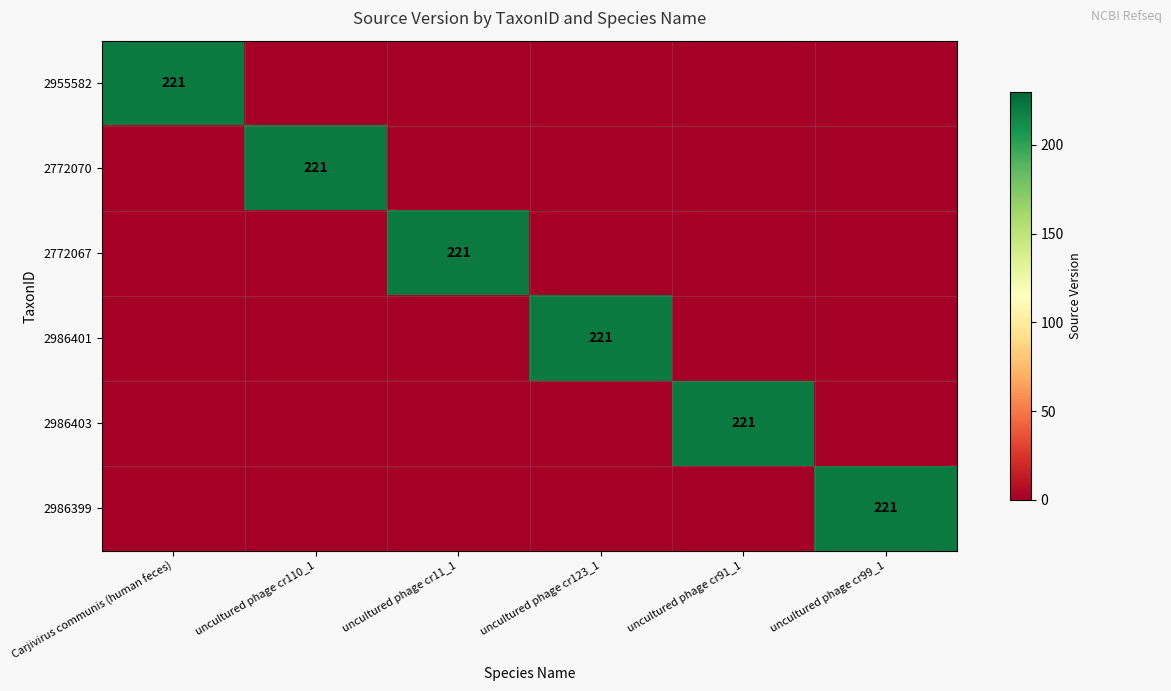

The value of 2986401 at uncultured phage cr123_1 is 221. True or false?

True